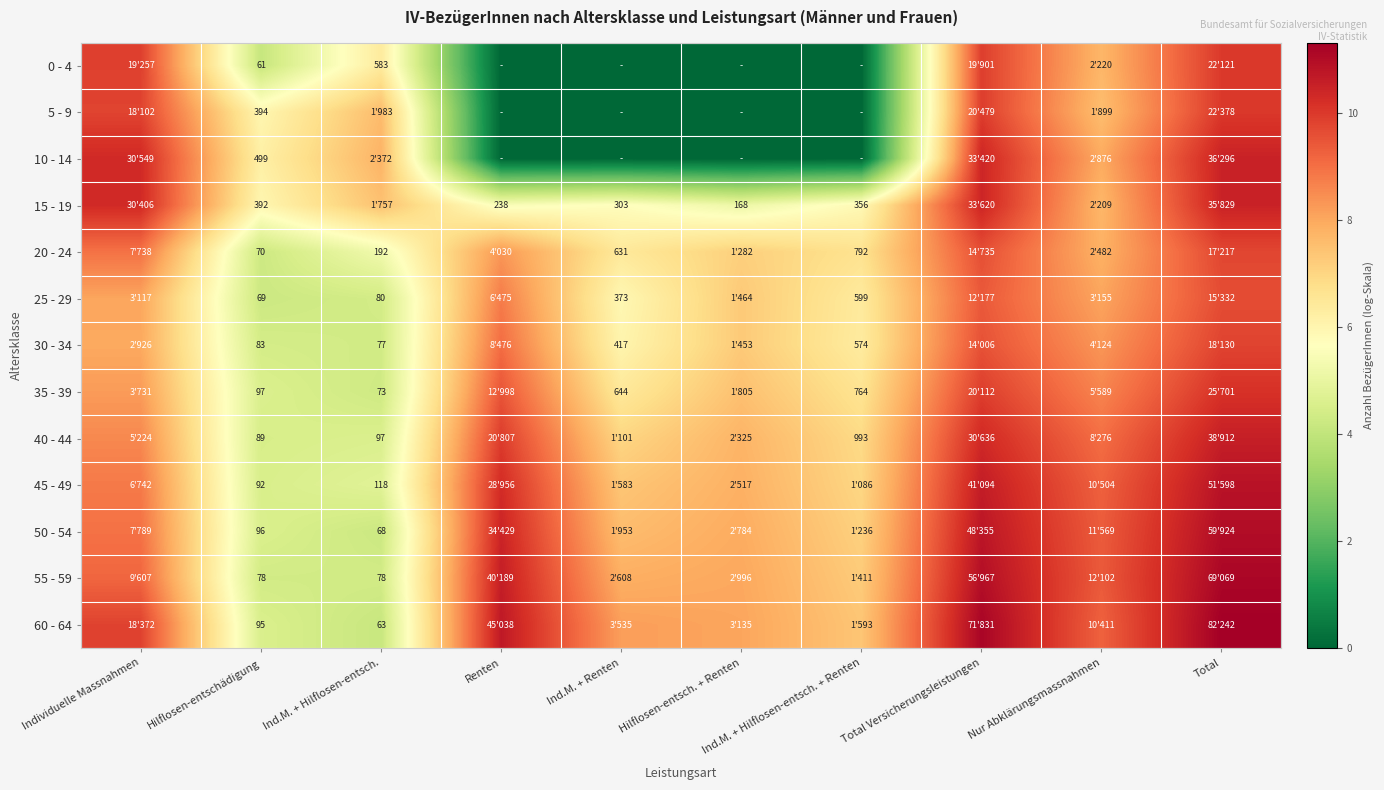

The 45 - 49 series shows 7.4 at Ind.M. + Renten. True or false?

True